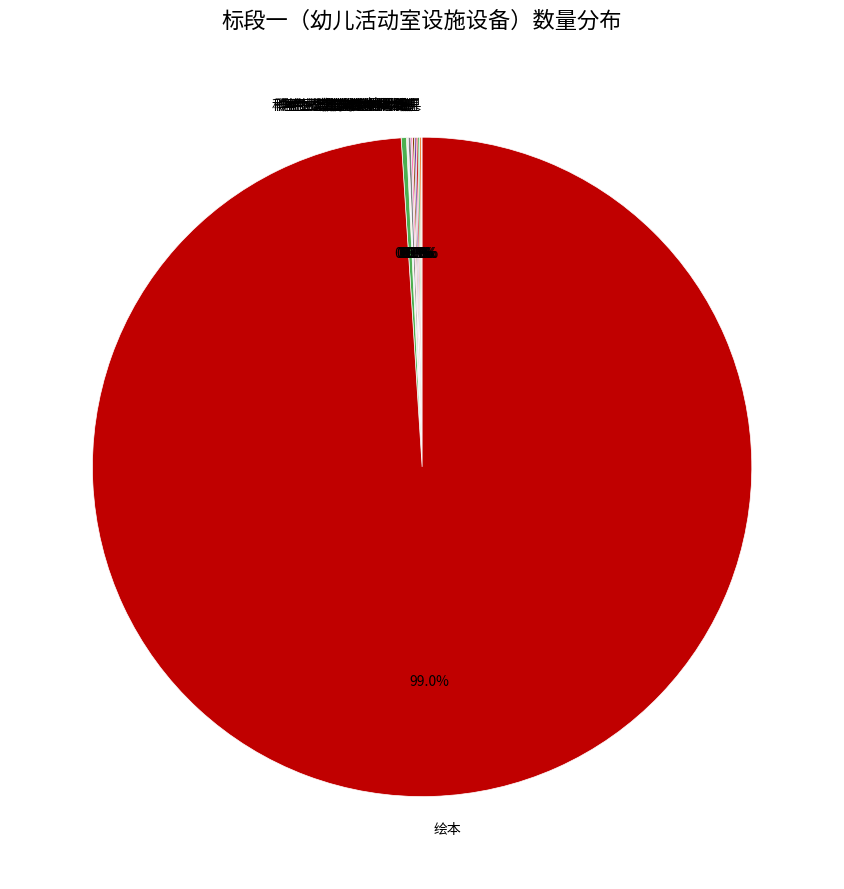

To the nearest percent, what is the difference between the largest and smallest slice percentages?

99%